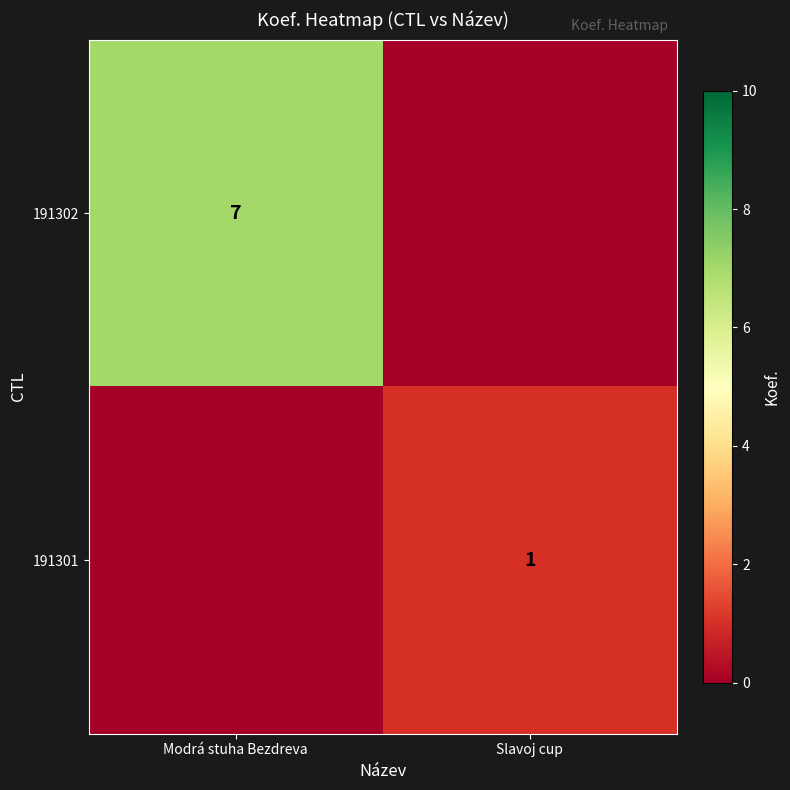

The 191301 series shows 1 at Slavoj cup. True or false?

True